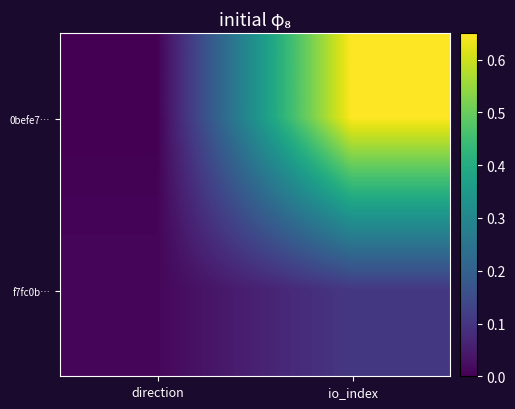

Rank the series by their average value, from lowest to highest.

f7fc0b…, 0befe7…